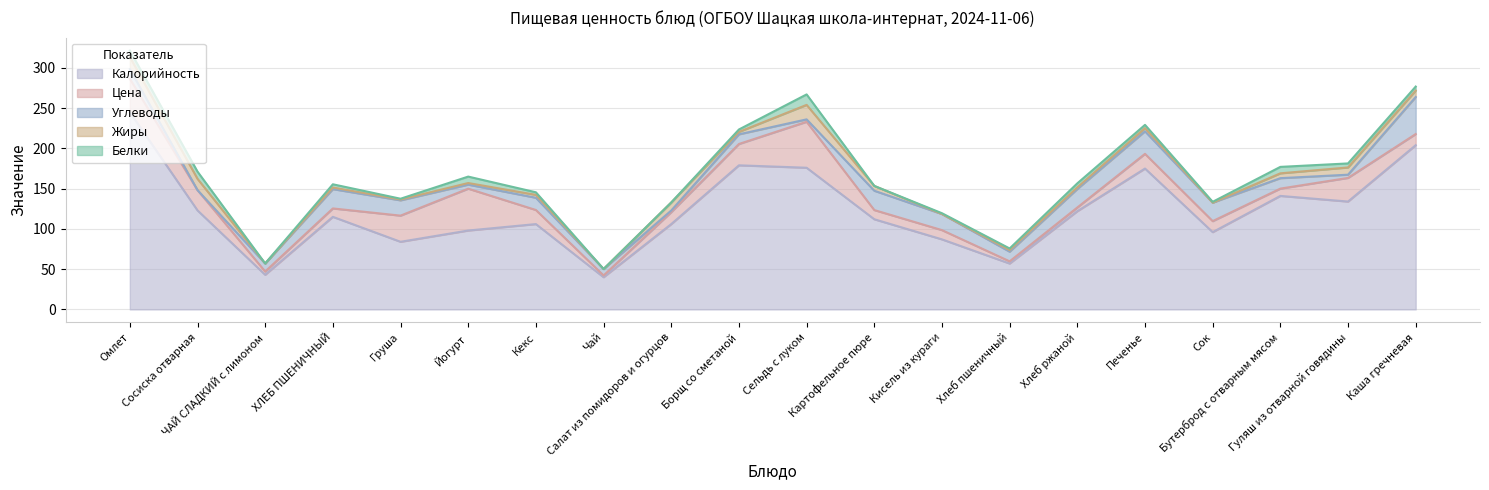

Is it true that Цена equals 9.1 at Бутерброд с отварным мясом?

True